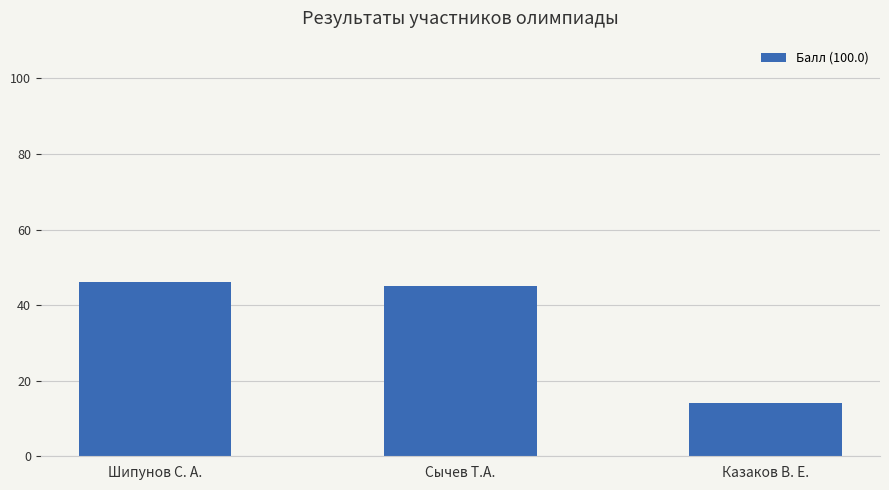

The value at Сычев Т.А. is 45. True or false?

True